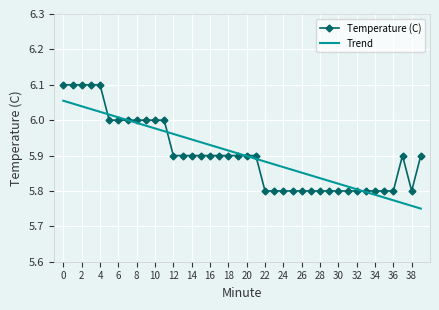

At how many categories does at least one series exceed 6?

8